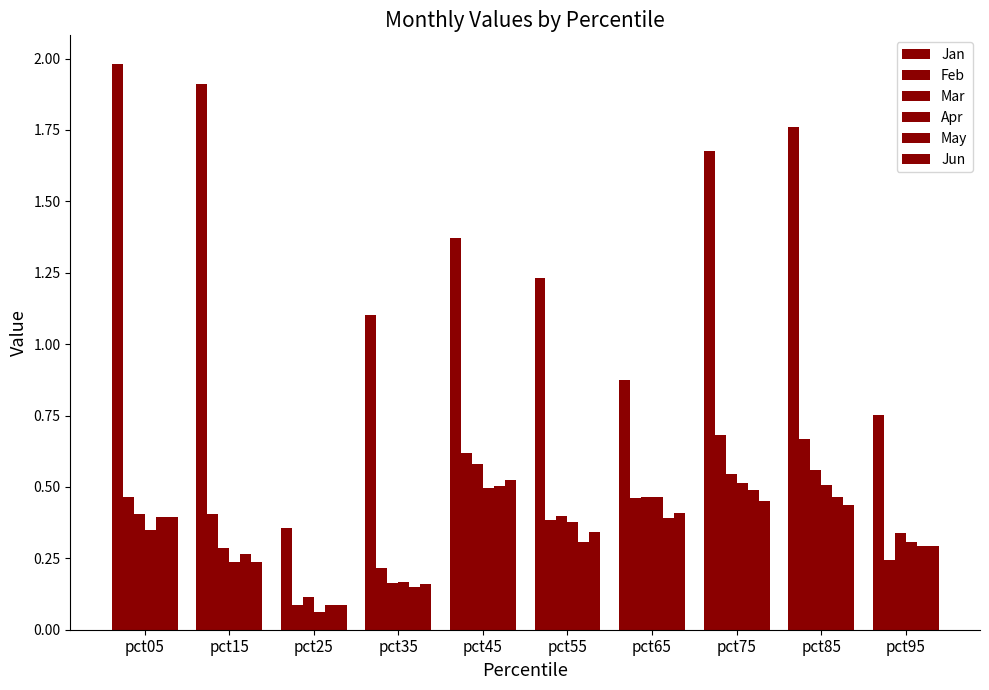

How many categories are shown in the chart?

10